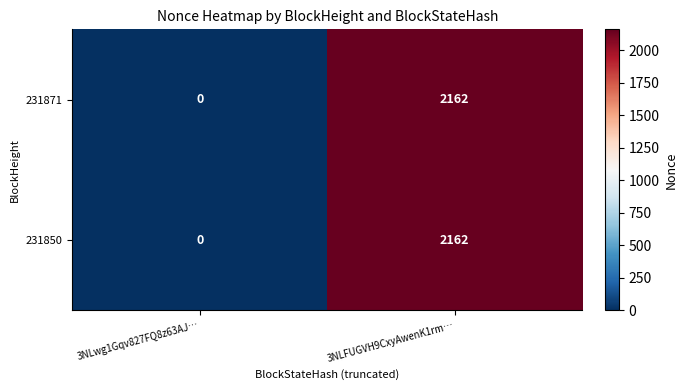

At which category is the sum across all series the highest?

3NLFUGVH9CxyAwenK1rm…